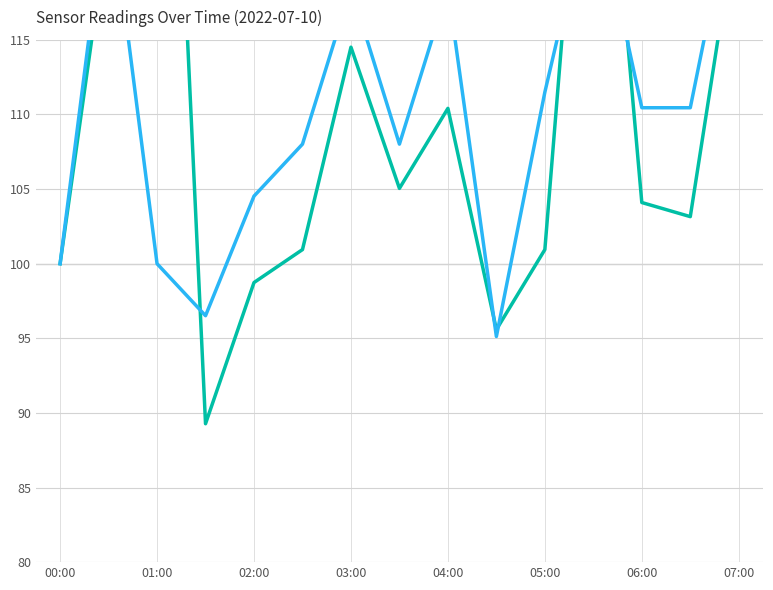

Which series has the largest total across all categories?

SDS_P1